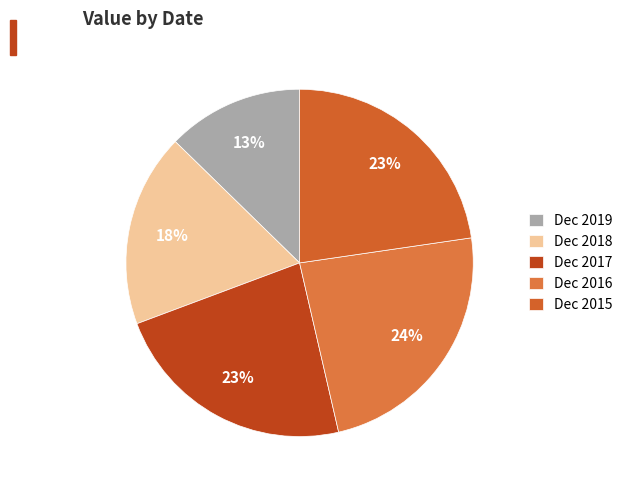

How many segments does this pie chart have?

5